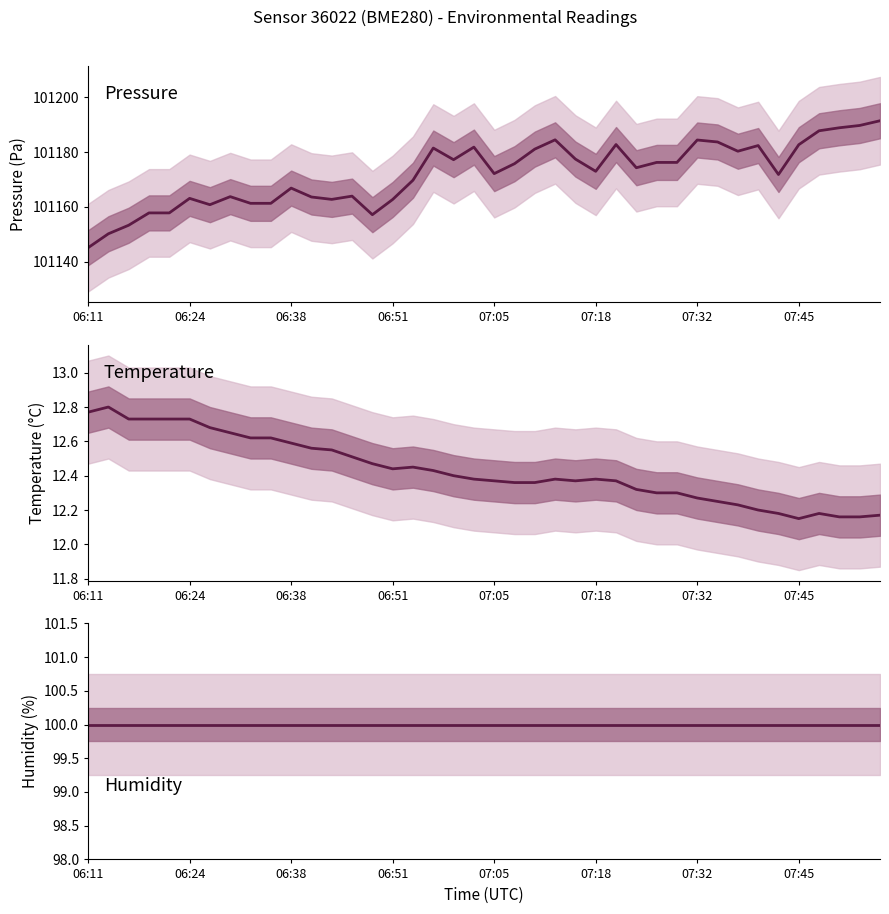

Where is humidity nearest to the value 100?

06:11